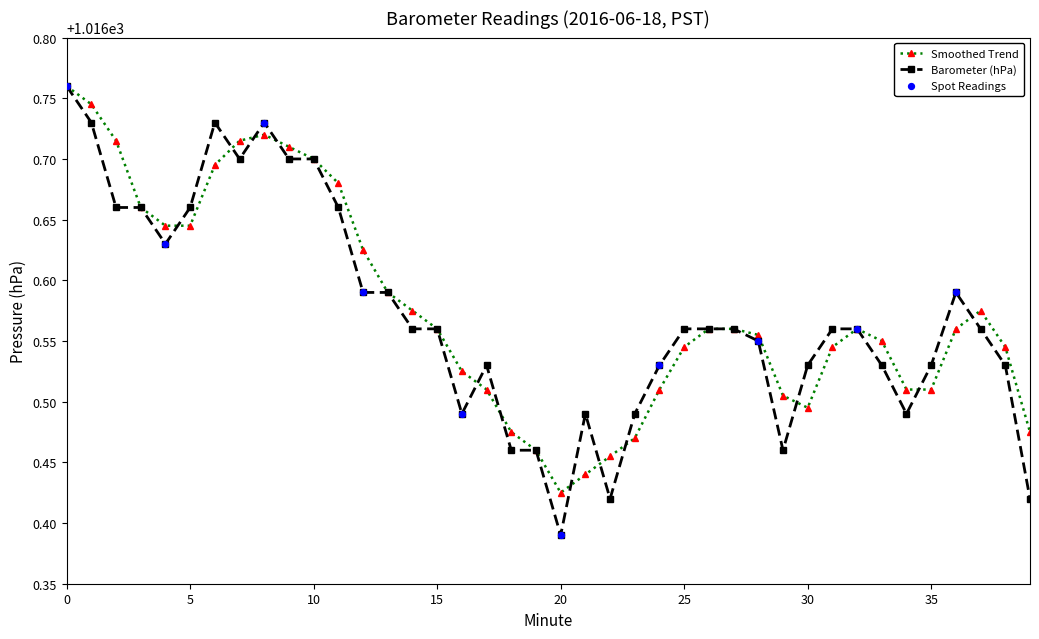

Which series has the largest range (max minus min)?

Barometer (hPa)